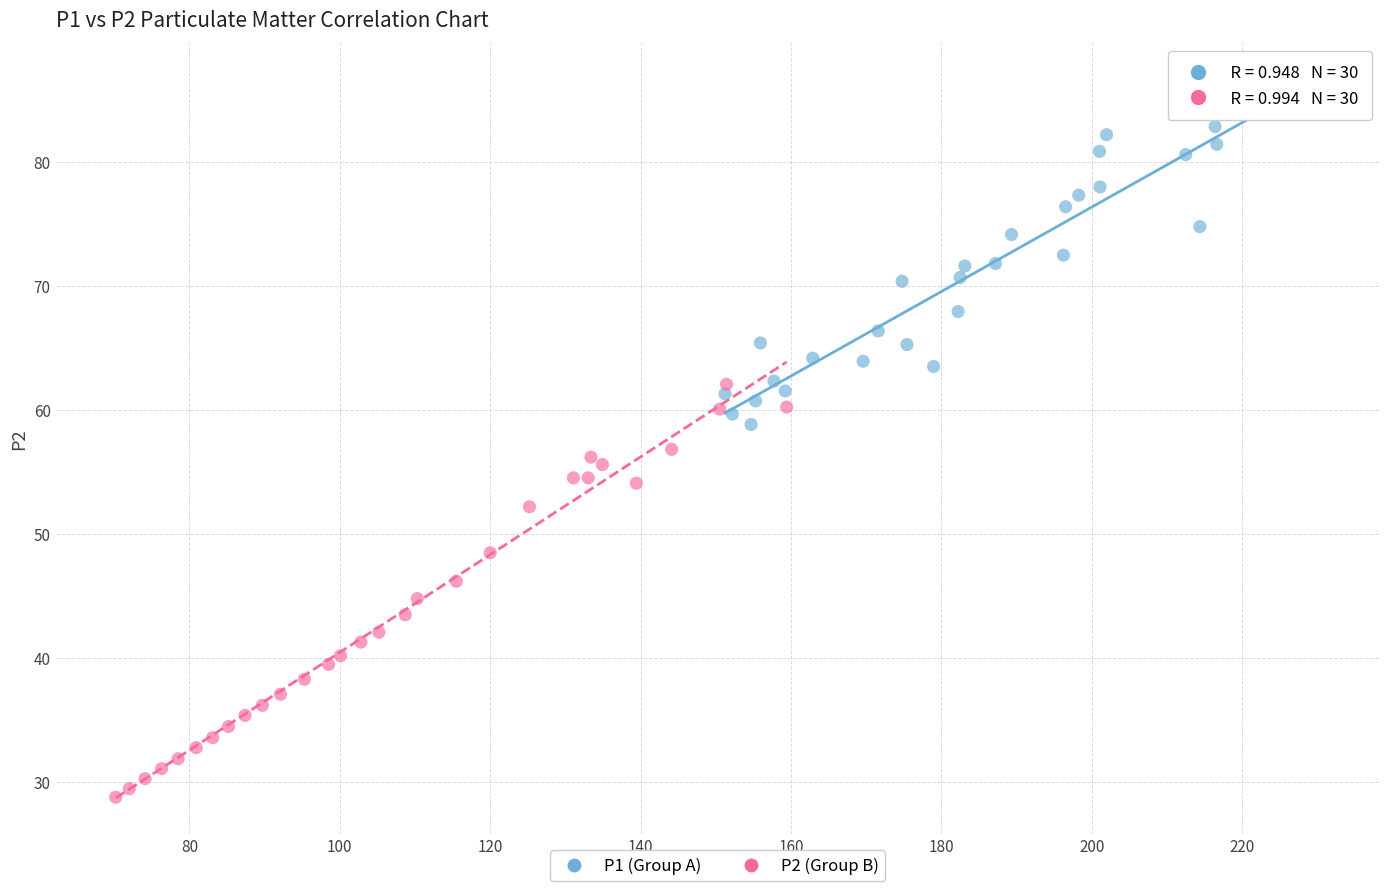

What are all the series names shown in the legend?

P1 (Group A), P2 (Group B)